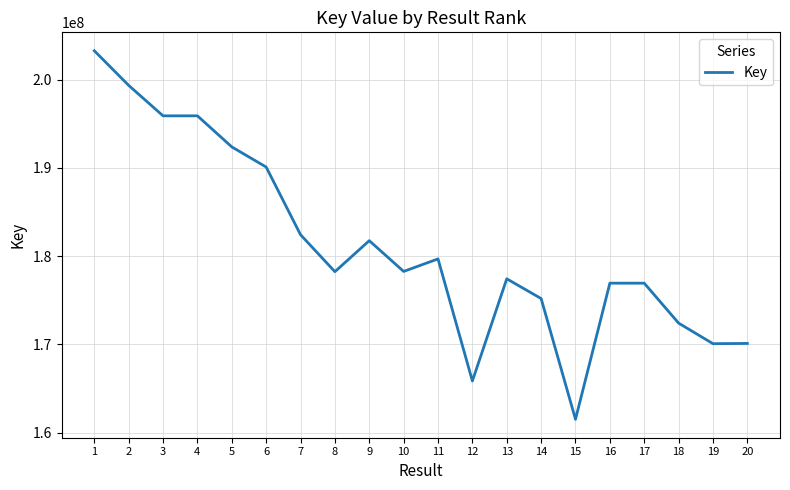

What is the difference between the maximum and minimum values?

41786621